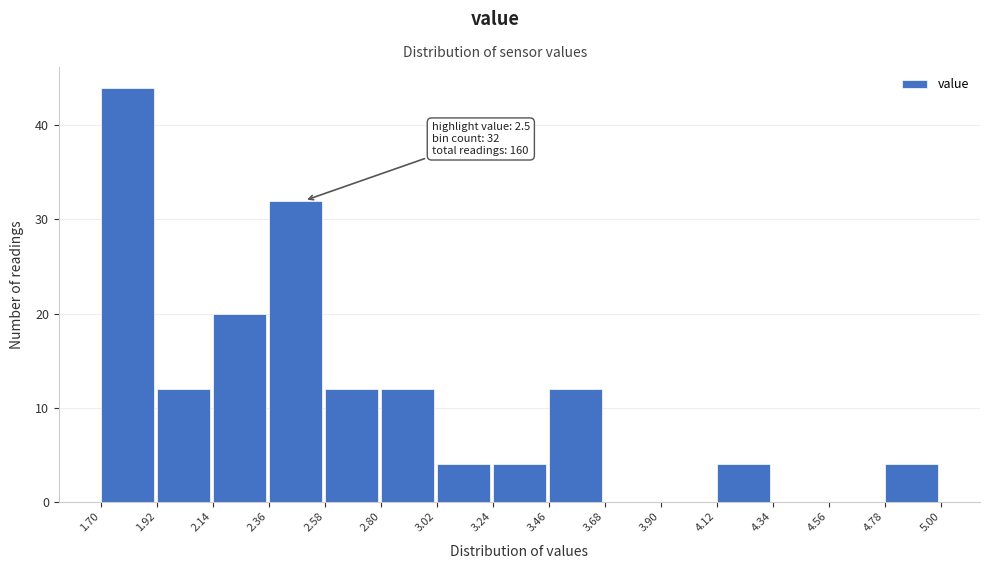

Over which range of the x-axis is the bar tallest?

1.70 to 1.92